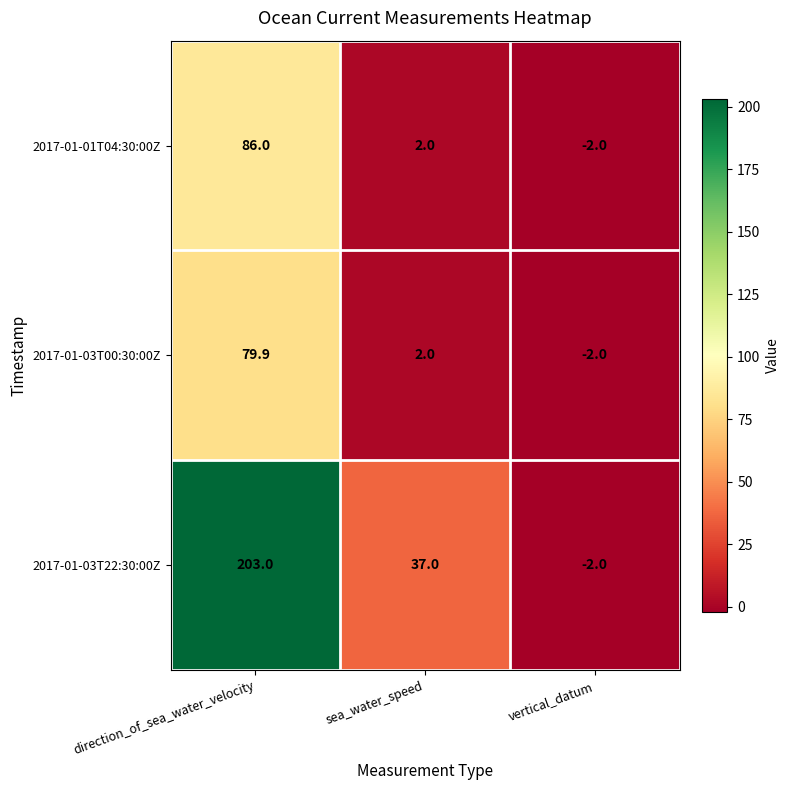

At which category is the sum across all series the highest?

direction_of_sea_water_velocity